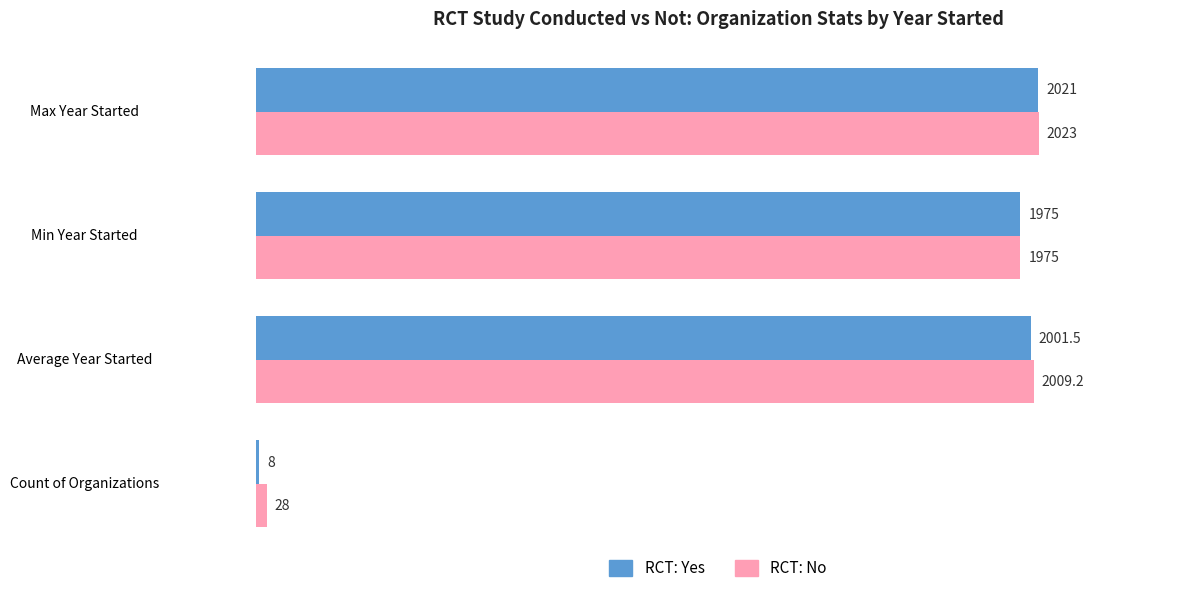

Rank the series at Average Year Started from highest to lowest value.

RCT: No, RCT: Yes